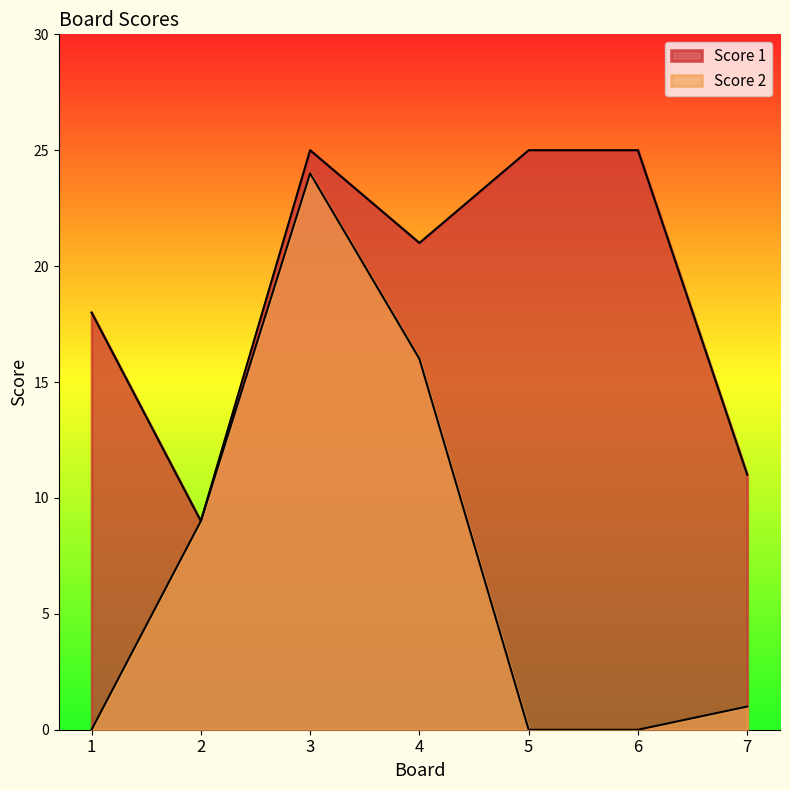

What is the difference between the second highest and second lowest values in the Score 2 series?

16